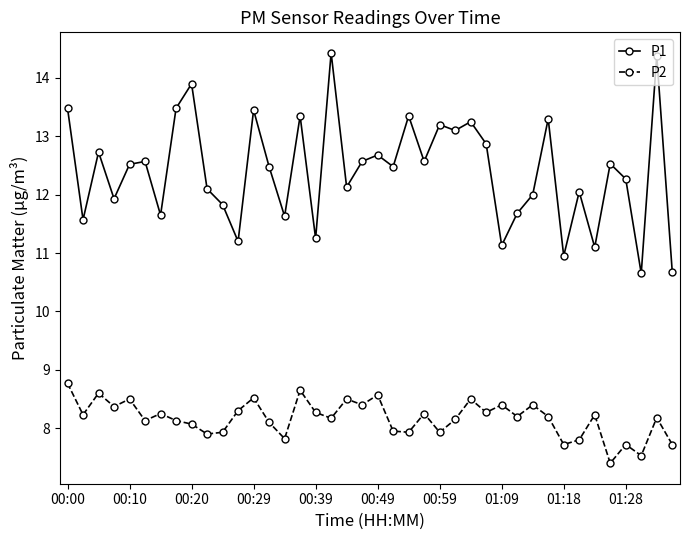

True or false: P1 and P2 intersect in this chart.

False